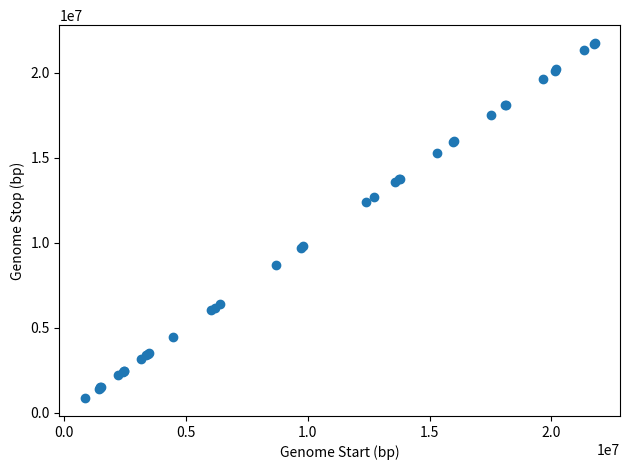

What Y value in the scatter plot is closest to 11314007?

12383977